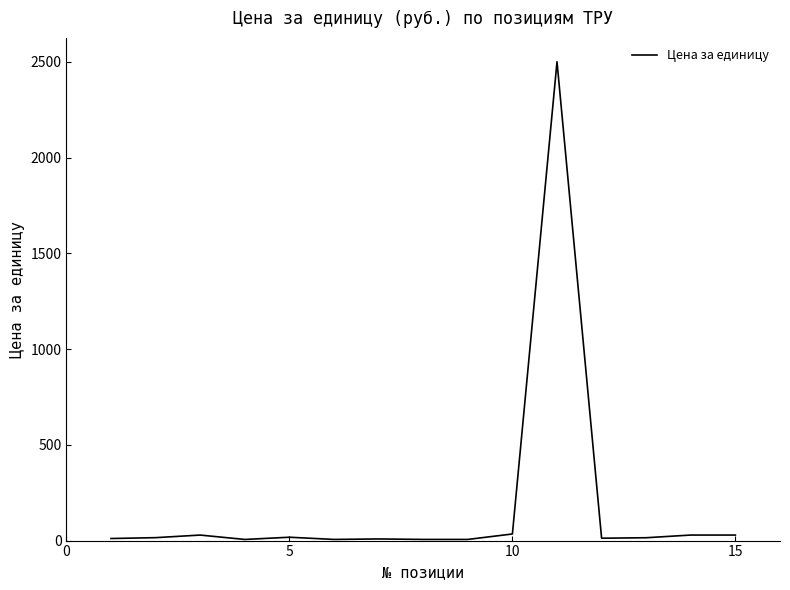

What is the maximum value shown in the chart?

2500.0